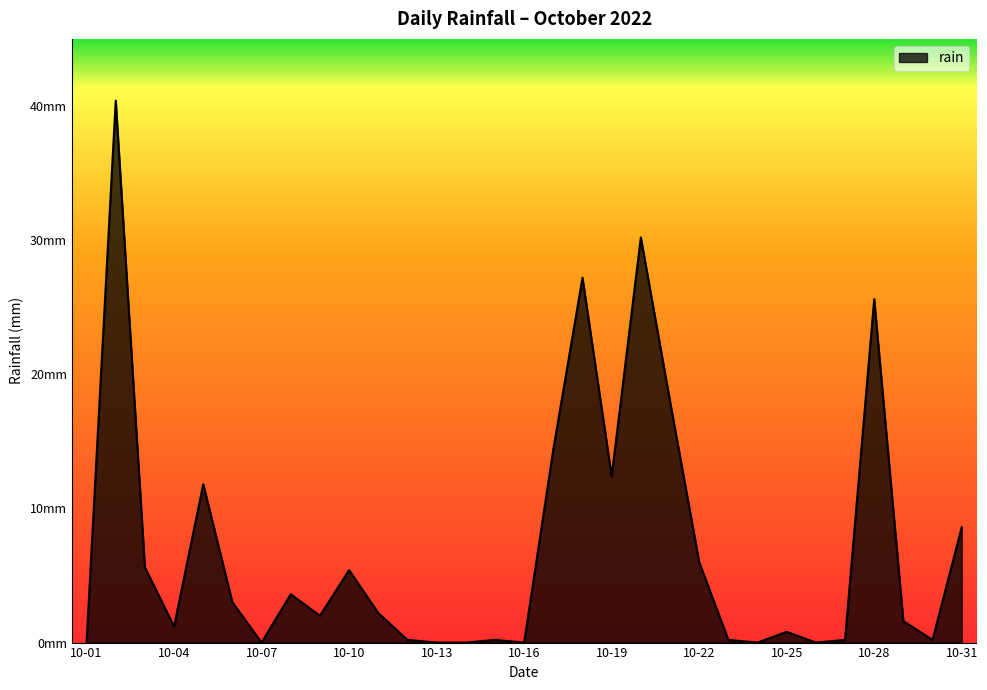

Does the chart have visible grid lines?

No